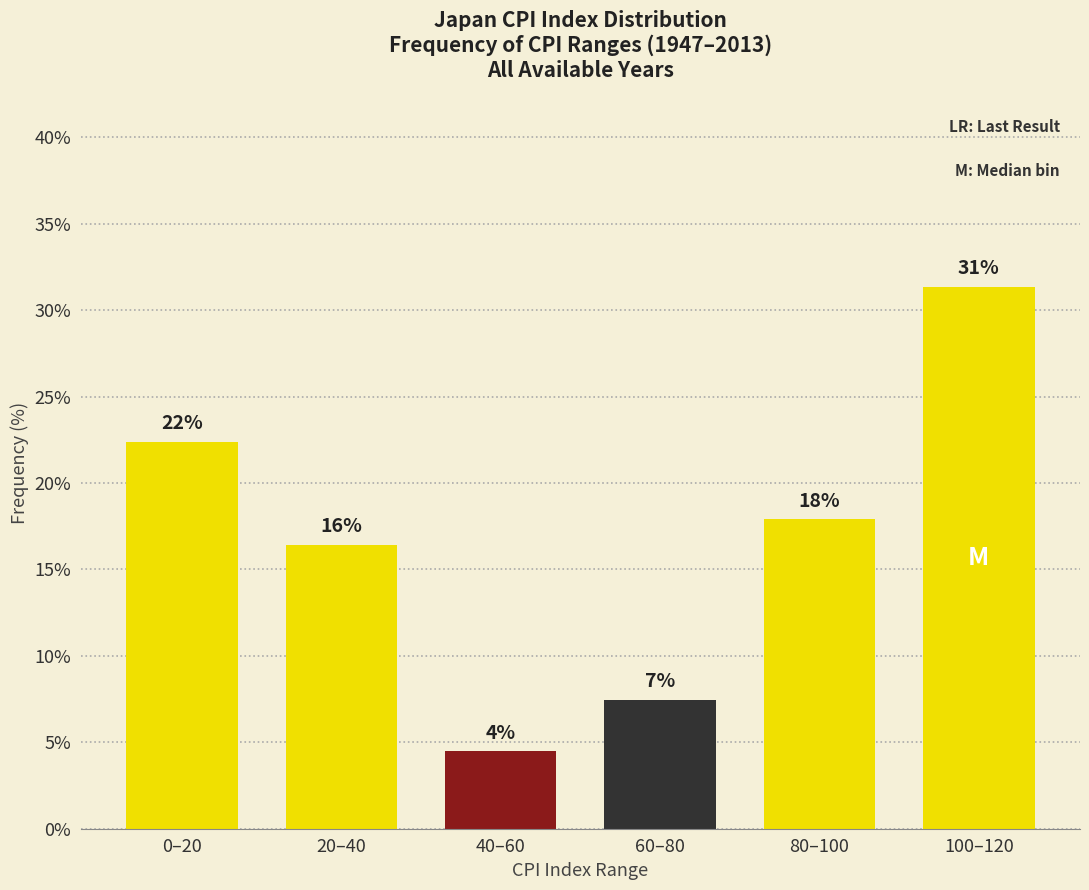

How many bars are there in total?

6